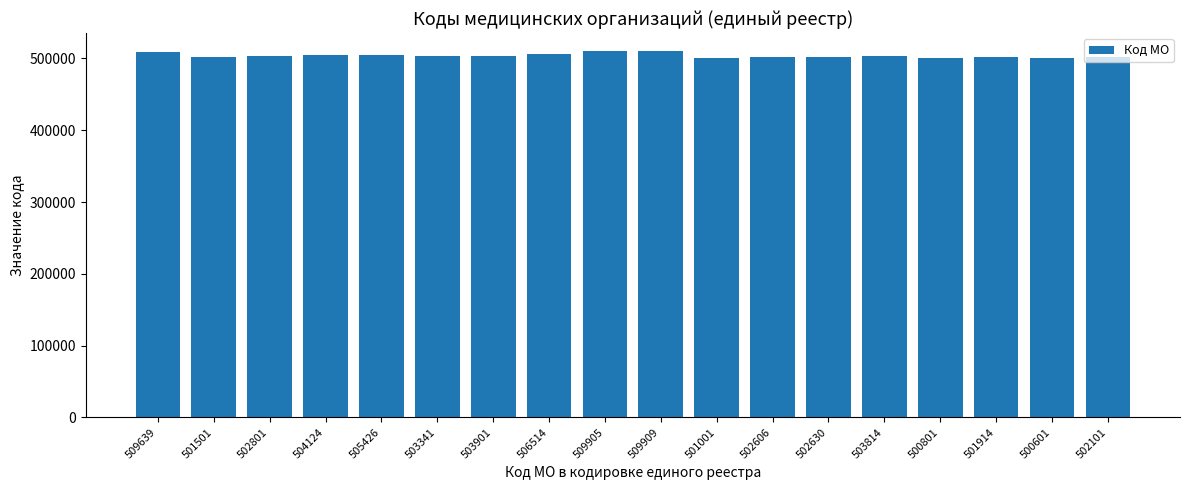

How many data points are less than 503341?

9